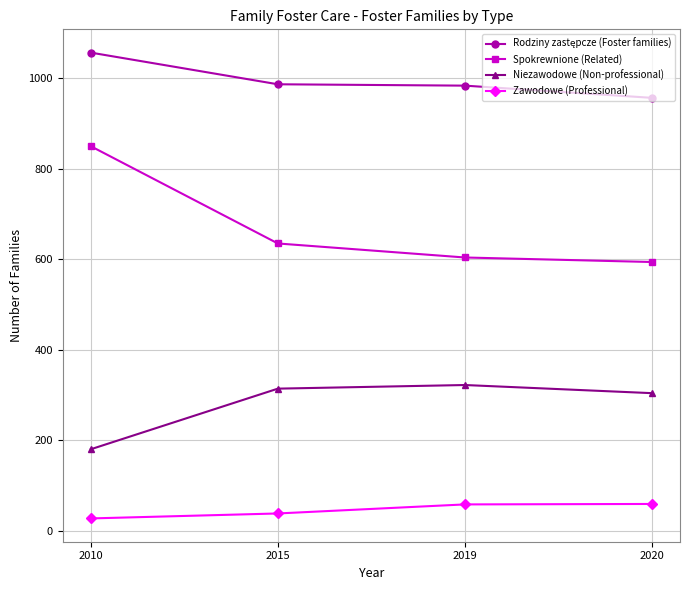

What is the maximum value for Spokrewnione (Related)?

850